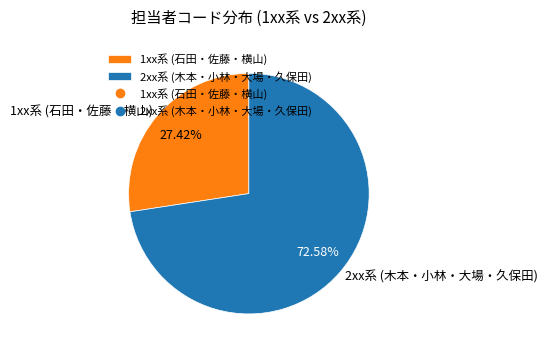

How many segments does this pie chart have?

2